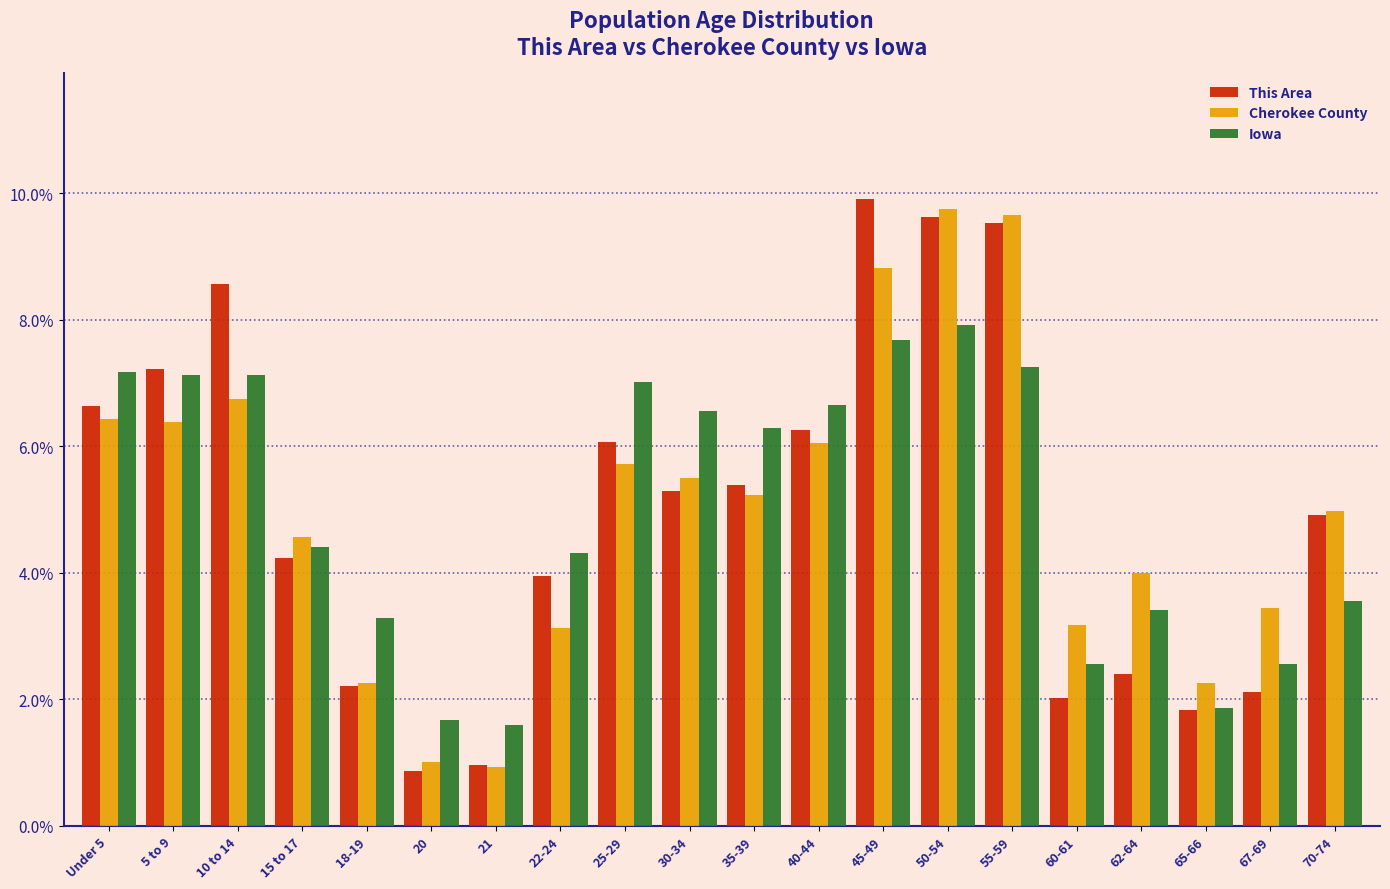

At which label does This Area reach its peak?

45-49